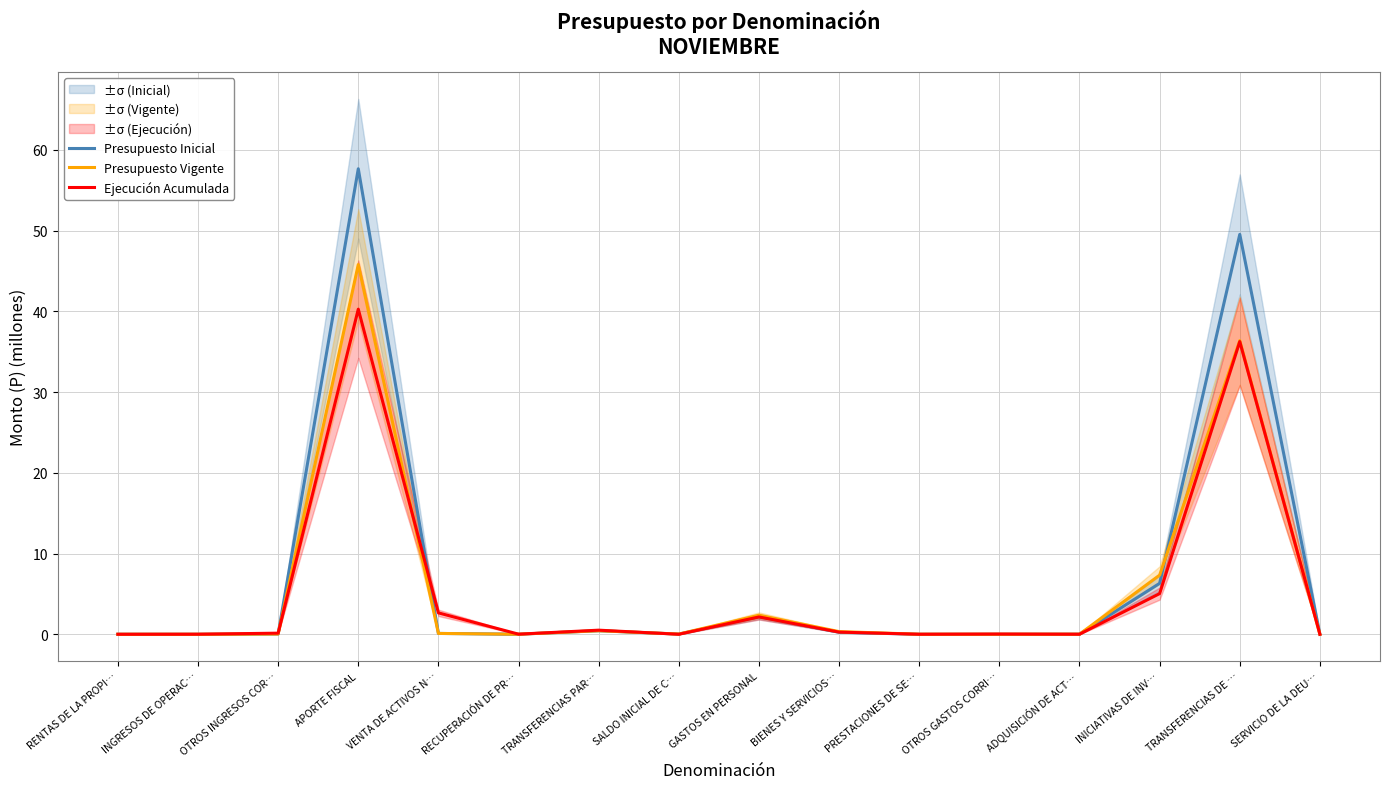

How many values in the Presupuesto Inicial series exceed 0?

15